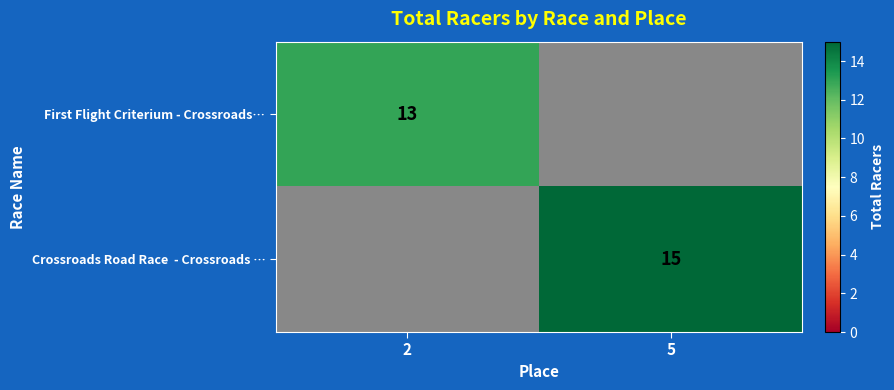

Is it true that First Flight Criterium - Crossroads… equals 8 at 2?

False